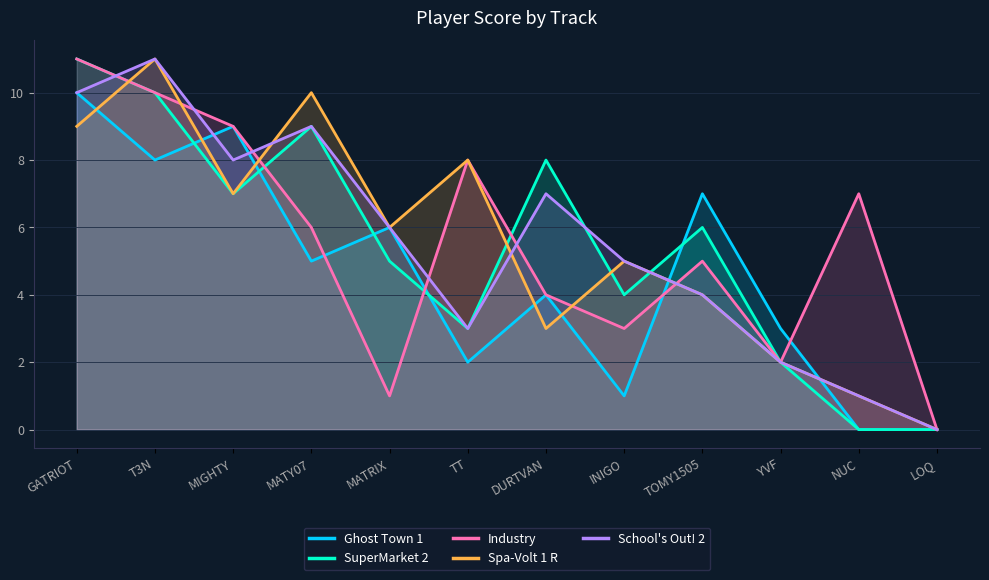

True or false: SuperMarket 2 has a value of 16 at MATY07.

False